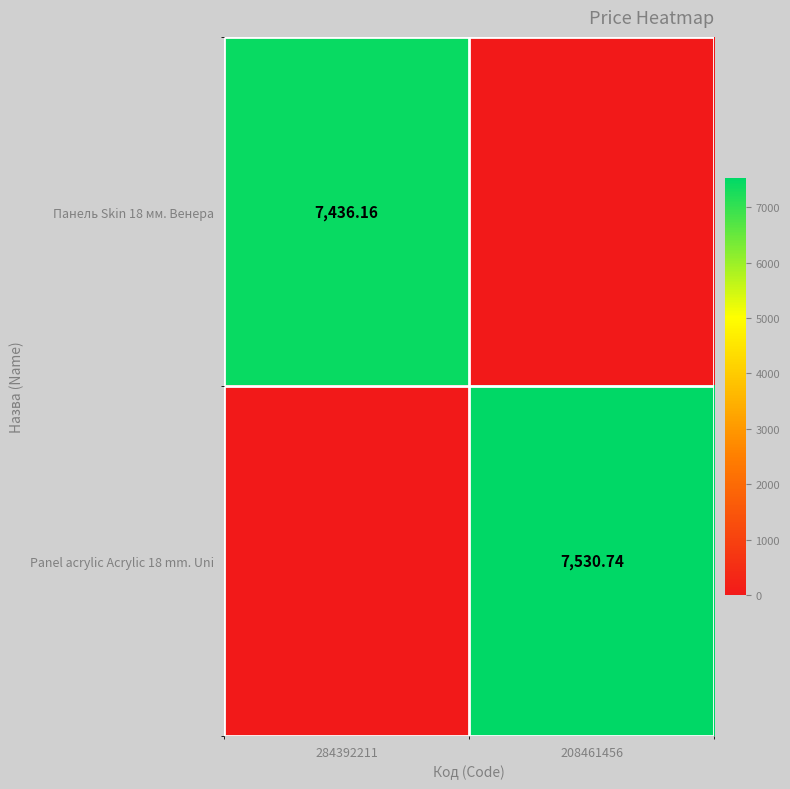

What is the total value across all series at 208461456?

7530.7